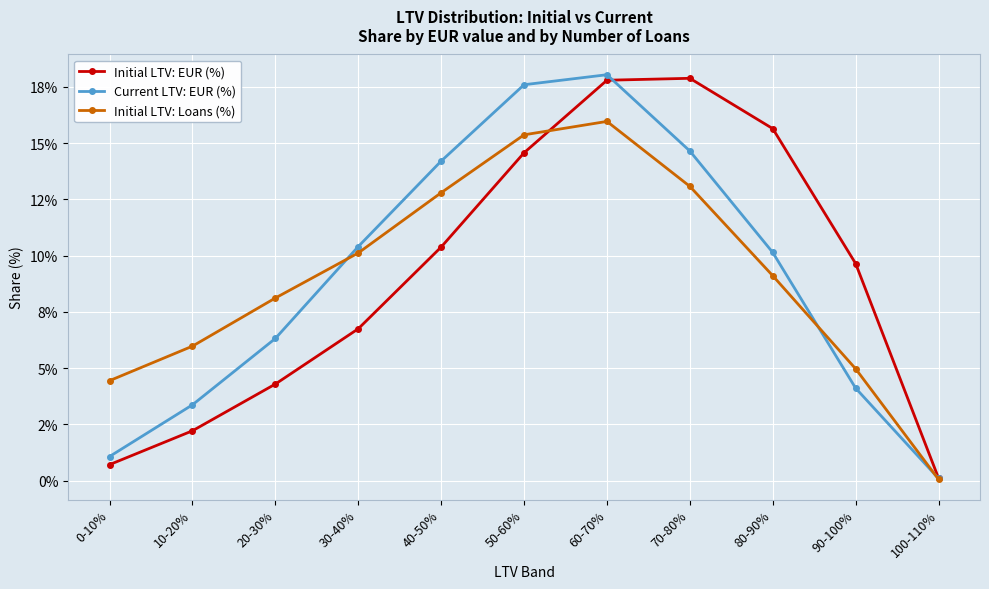

The value of Initial LTV: EUR (%) at 40-50% is 10.4. True or false?

True